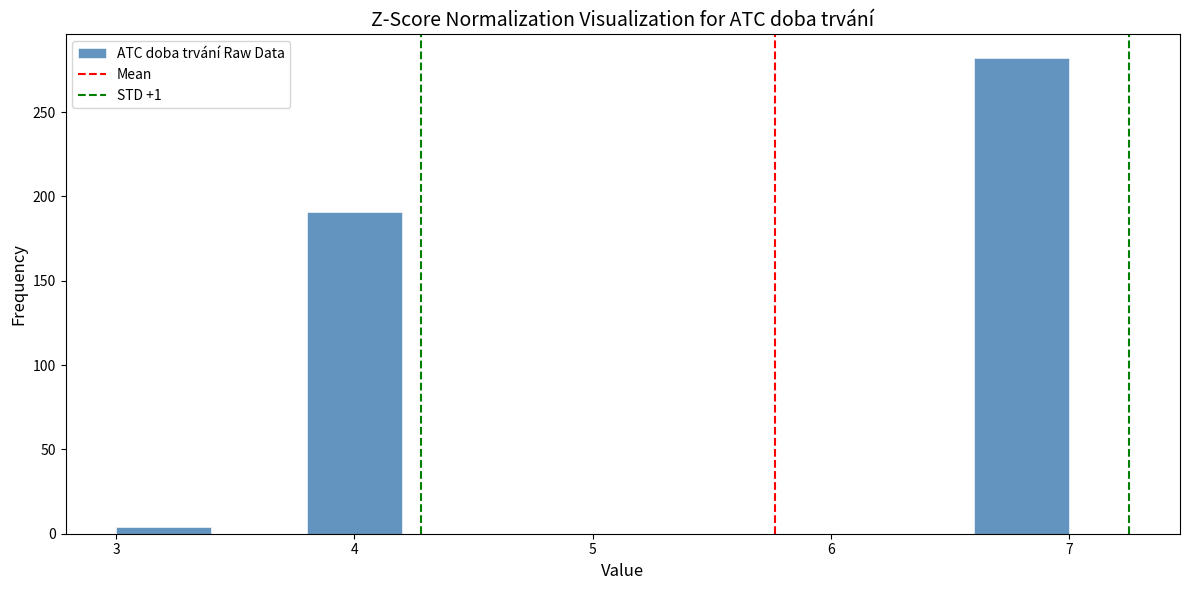

Which range on the x-axis has the tallest bar?

6.6 to 7.0